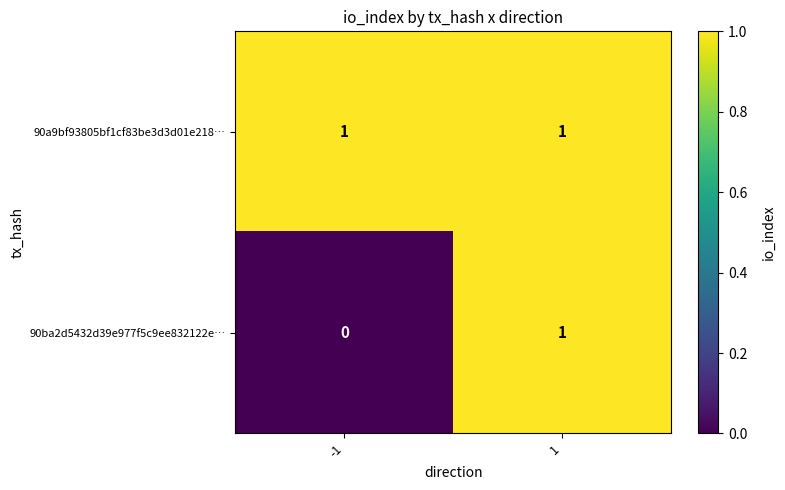

Reading right to left, transcribe all the data shown in this chart.

90a9bf93805bf1cf83be3d3d01e218…: 1	1
90ba2d5432d39e977f5c9ee832122e…: 1	0